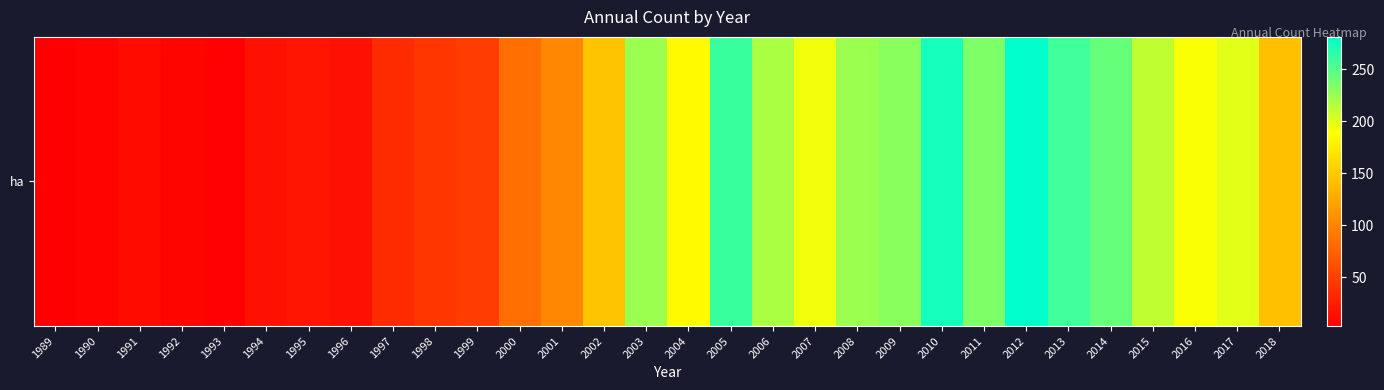

How many values are below 185?

15